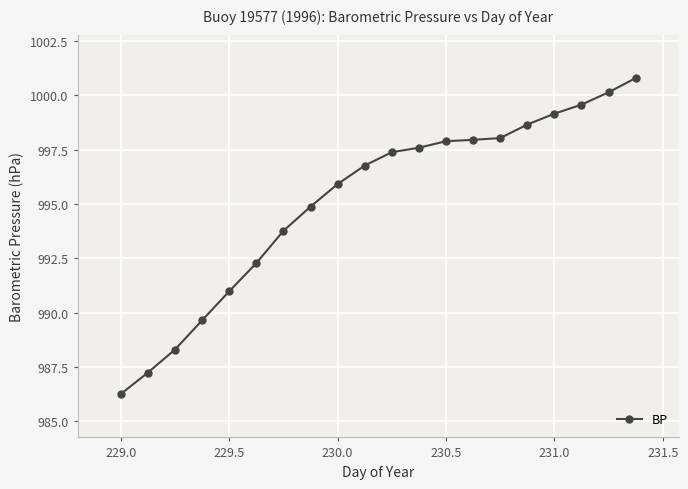

What is the average value?

995.2